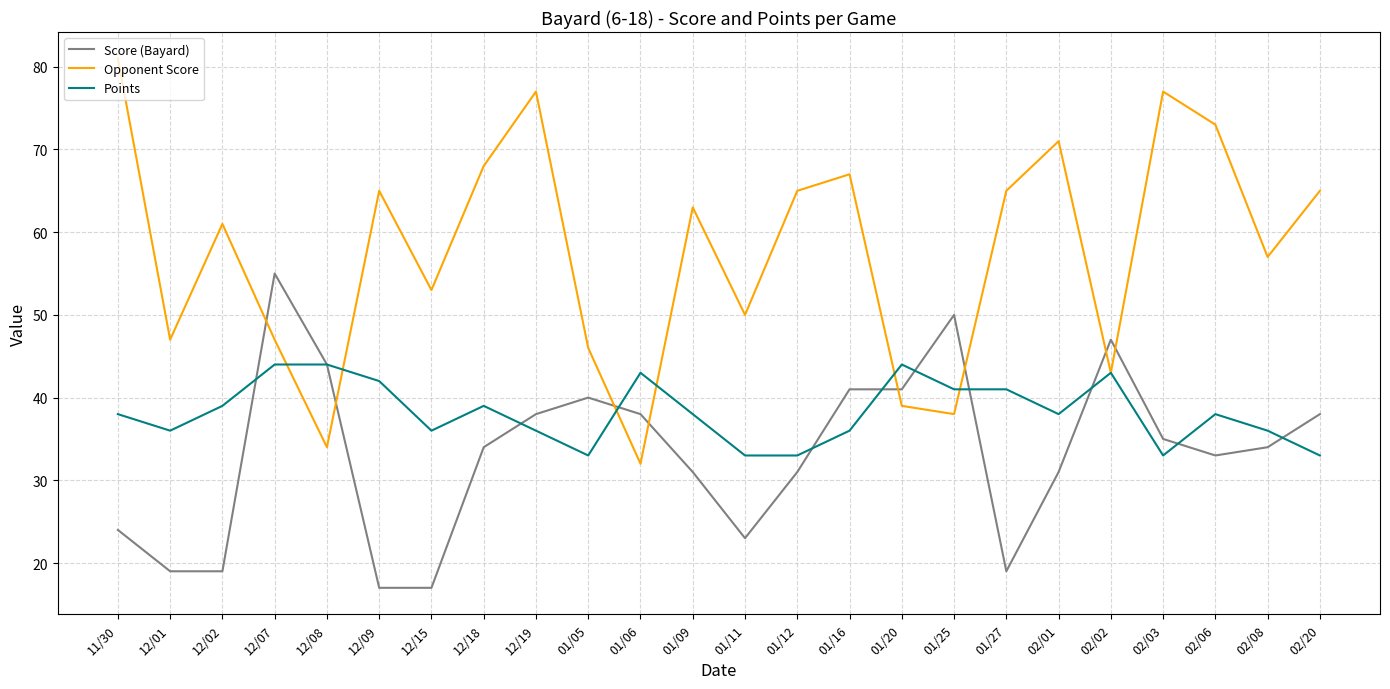

What is the sum of the Score (Bayard) values at 11/30 and 02/06?

57